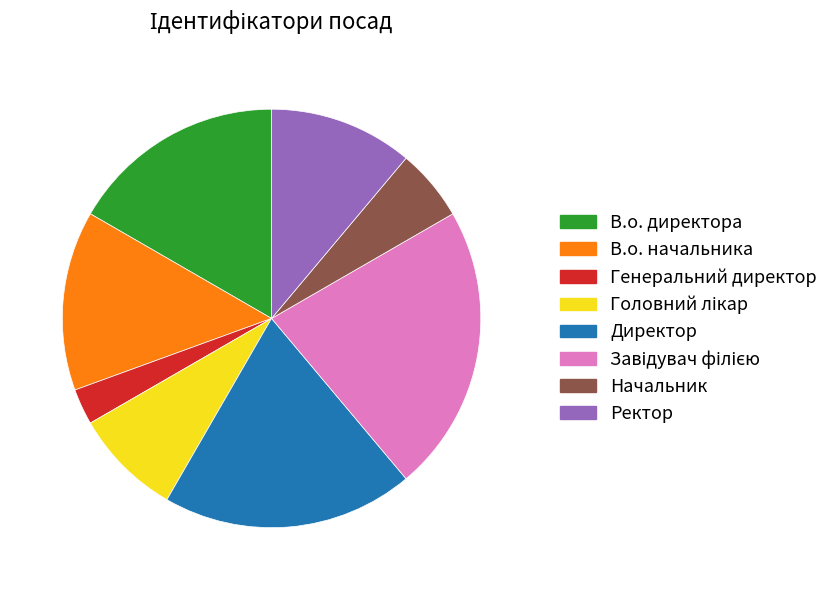

True or false: Ректор accounts for 11% of the total.

True